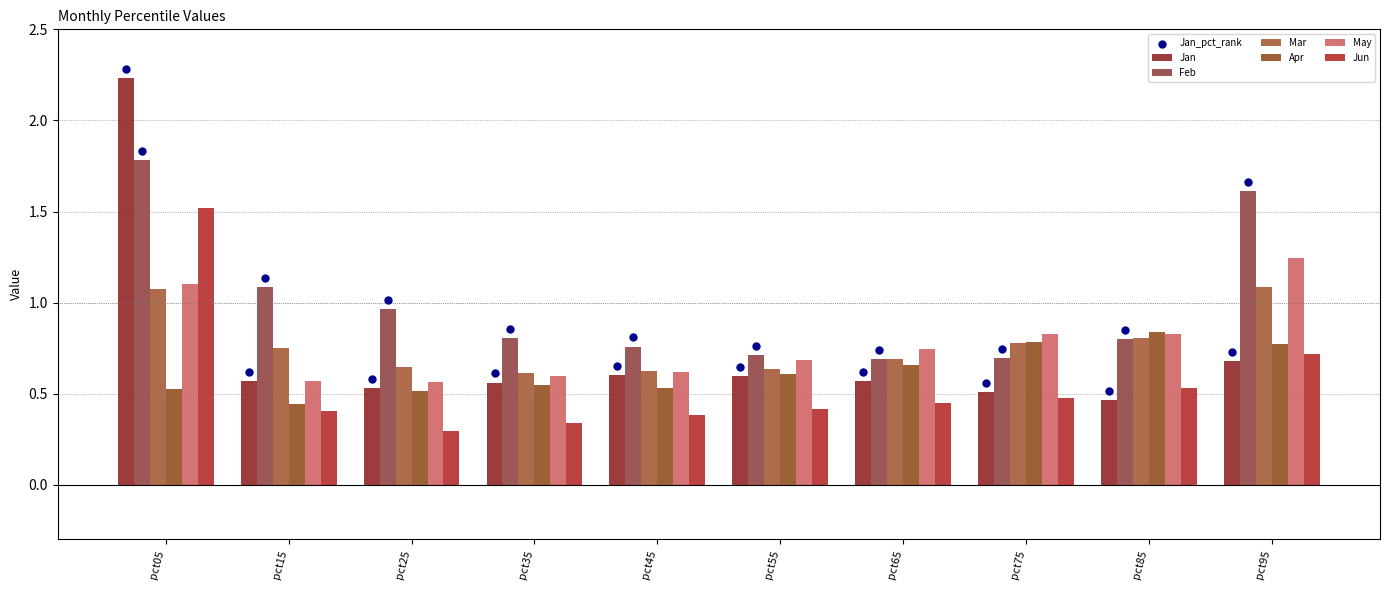

At how many categories does at least one series exceed 0?

10